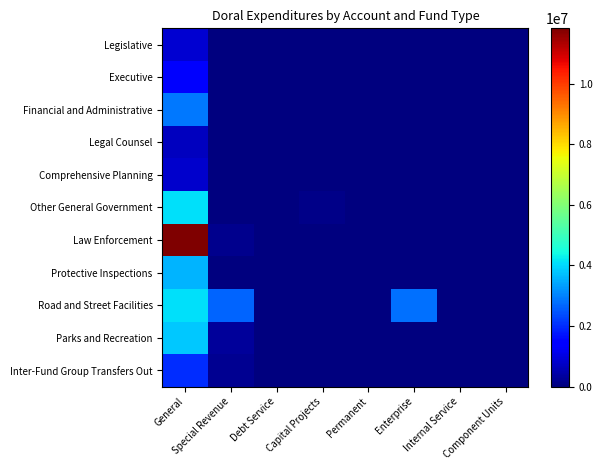

Rank the series at Capital Projects from highest to lowest value.

Other General Government, Legislative, Executive, Financial and Administrative, Legal Counsel, Comprehensive Planning, Law Enforcement, Protective Inspections, Road and Street Facilities, Parks and Recreation, Inter-Fund Group Transfers Out